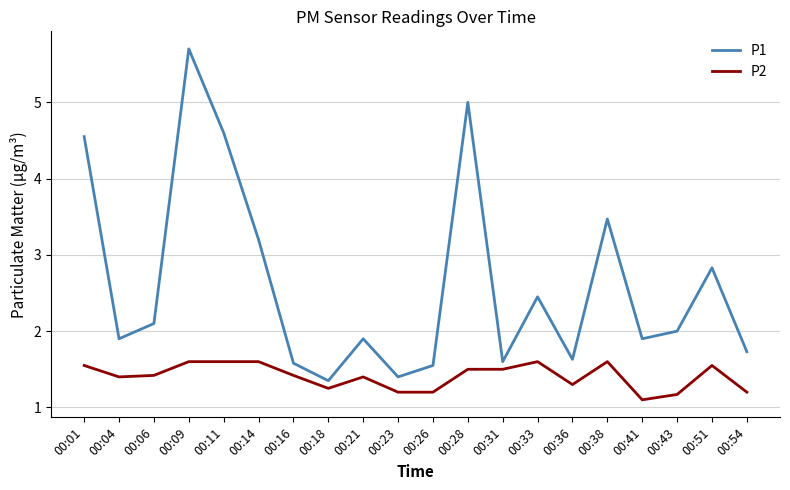

What is the sum of all P1 values?

52.4